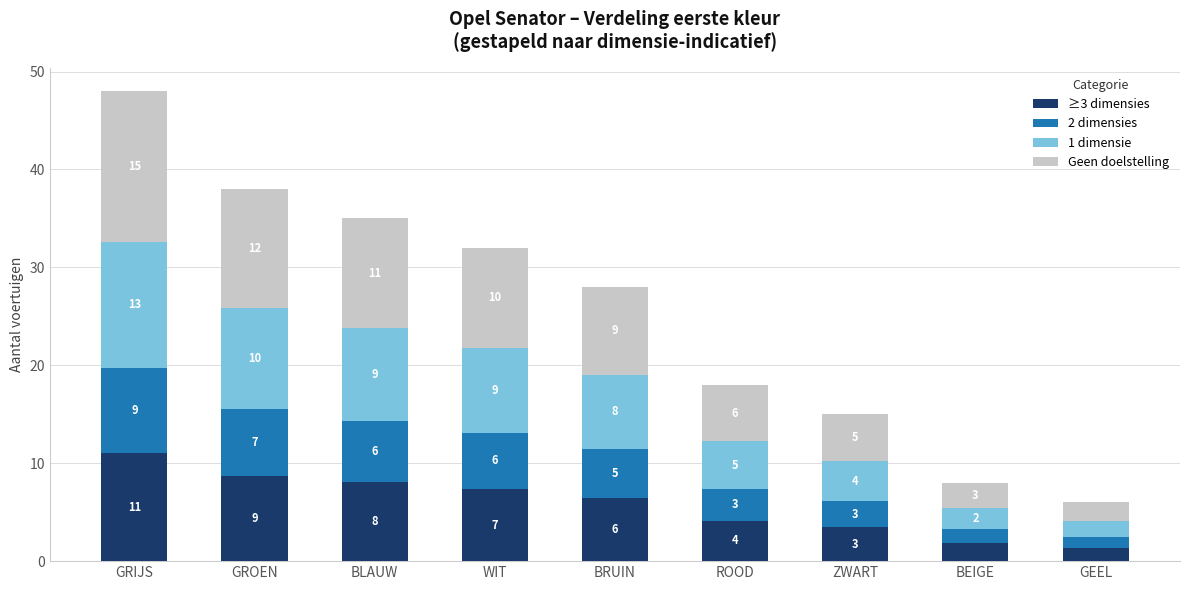

At which category is the sum across all series the highest?

GRIJS